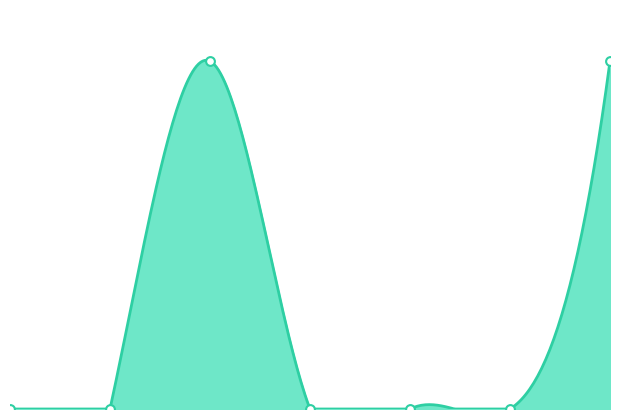

Which series has the largest Y range (max minus min)?

Modificado